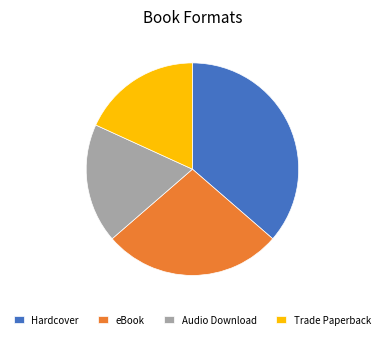

Is the sum of eBook and Audio Download greater than half?

No